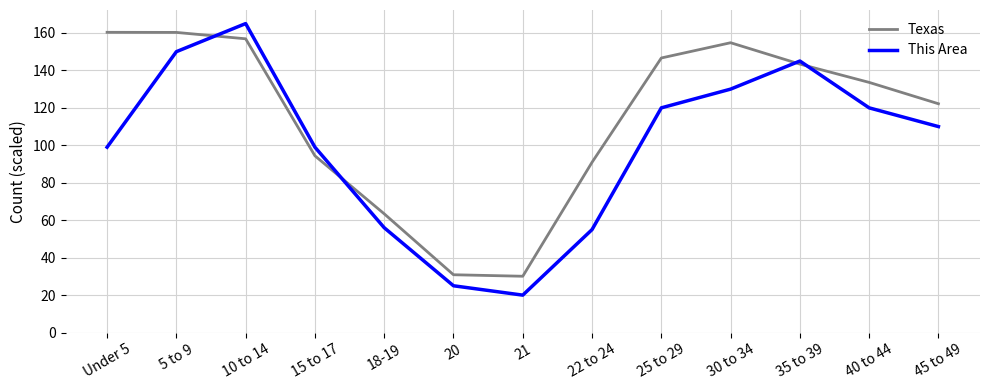

What is the minimum value shown in the chart?

20.0